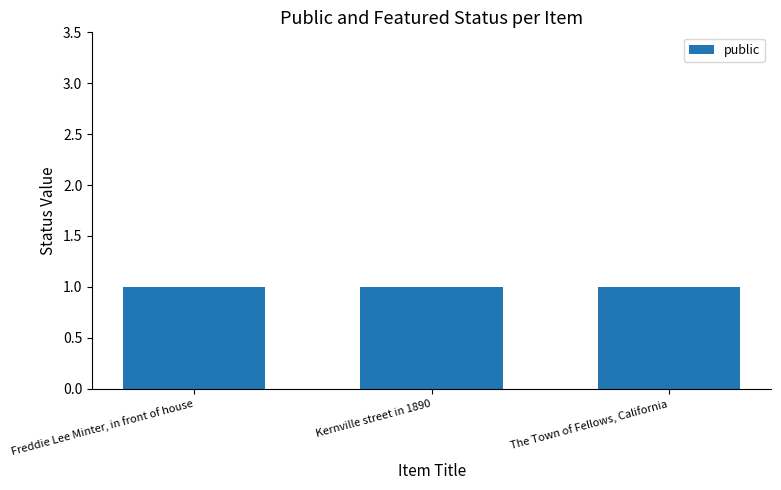

List the labels in order of public value, smallest first.

Freddie Lee Minter, in front of house, Kernville street in 1890, The Town of Fellows, California